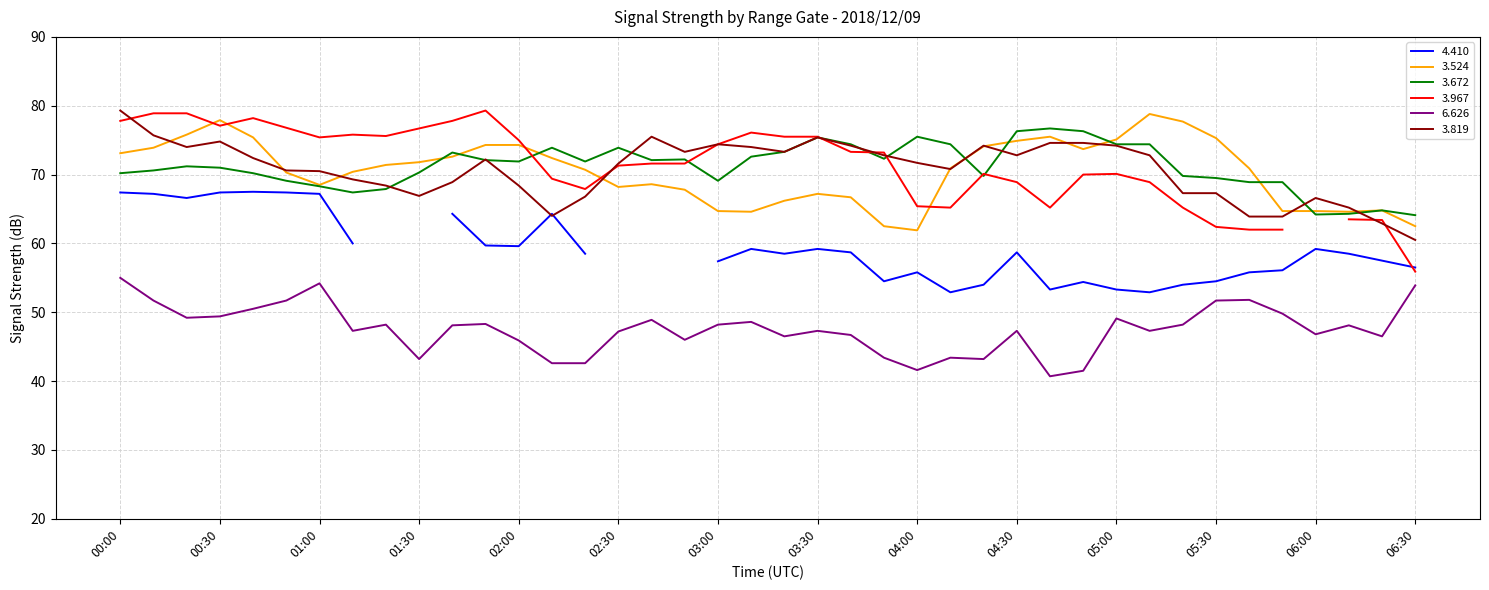

How many interior local peaks does the 3.672 series have?

9